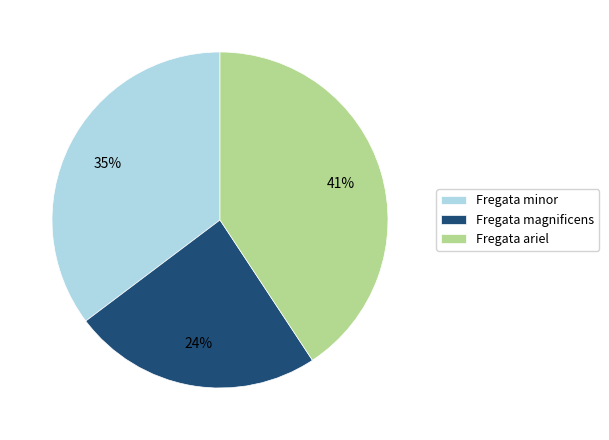

Which has a higher value, Fregata magnificens or Fregata minor?

Fregata minor